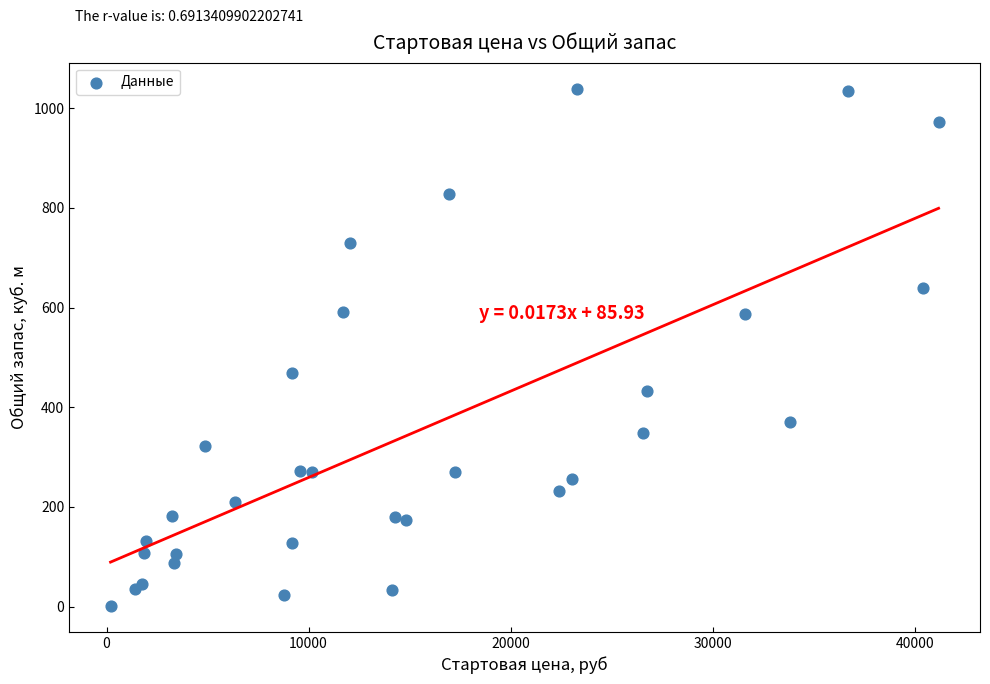

What Y value in the scatter plot is closest to 520?

468.2